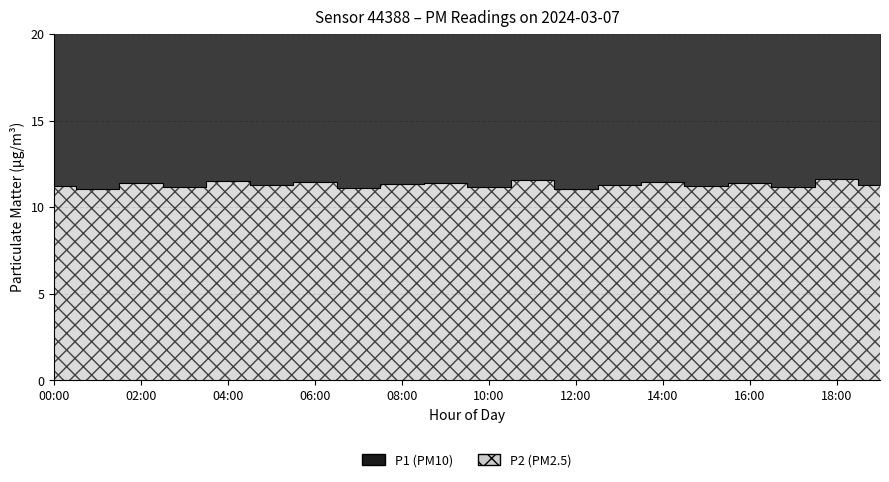

At which category does the chart reach its minimum across all series?

12:00